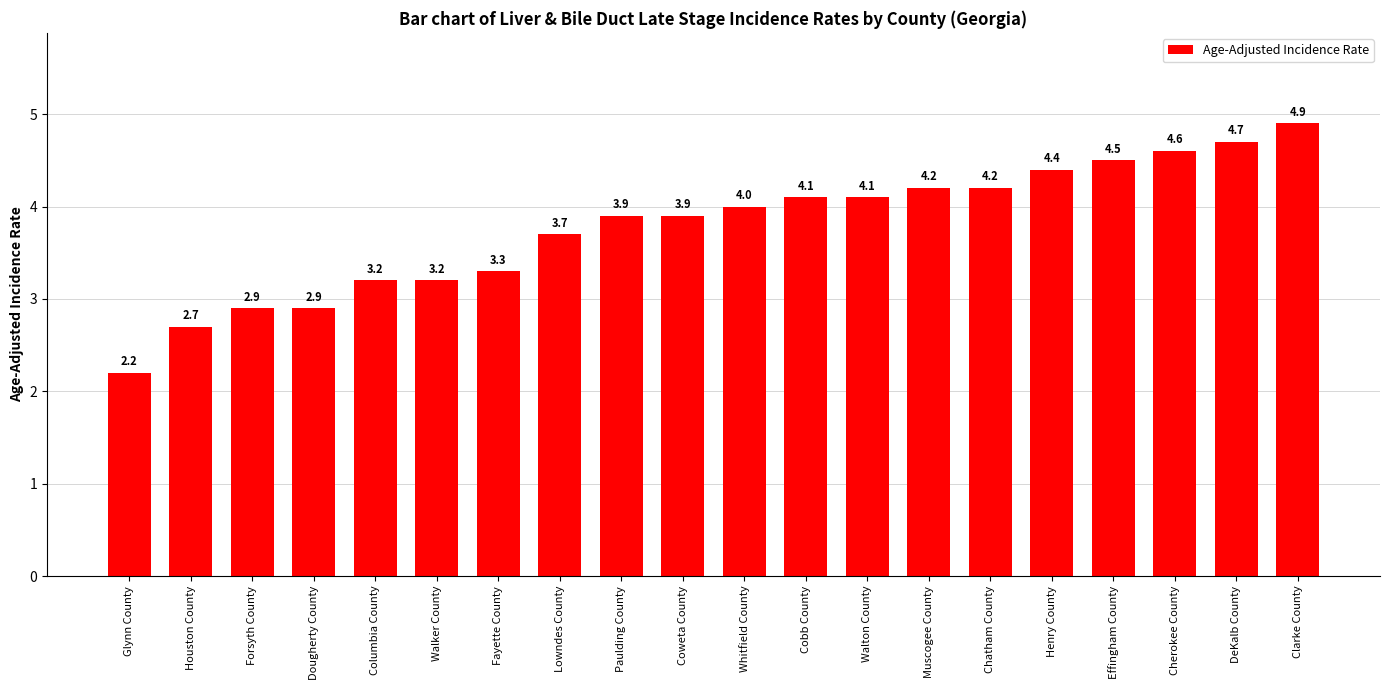

What is the value of the 2nd bar from the left?

2.7